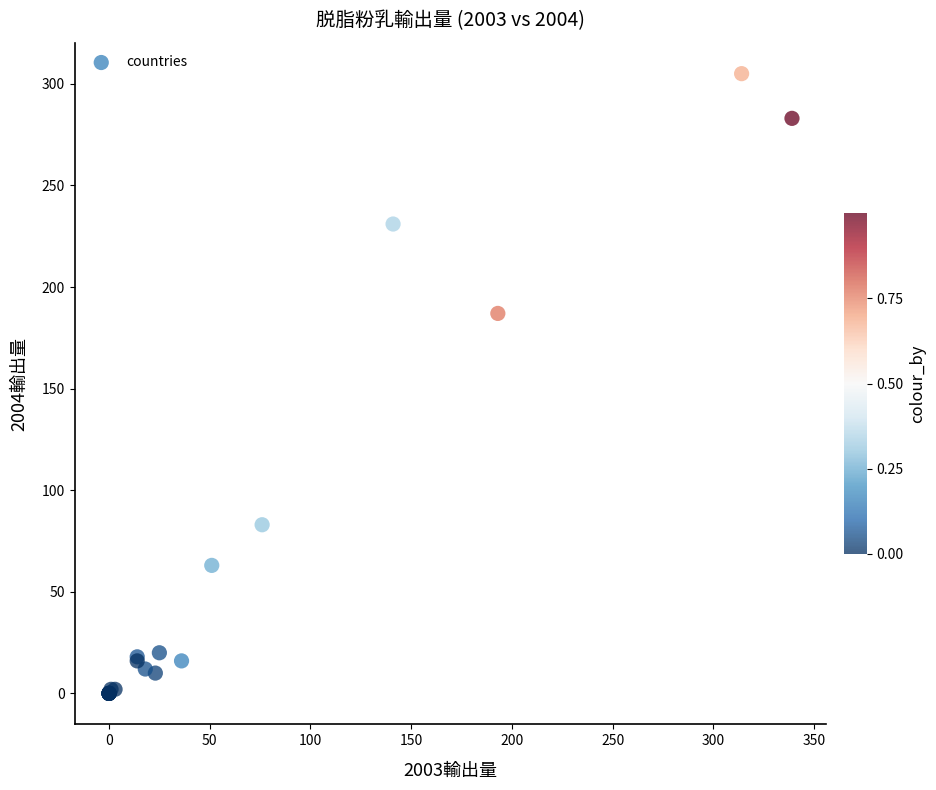

What Y value in the scatter plot is closest to 152?

187